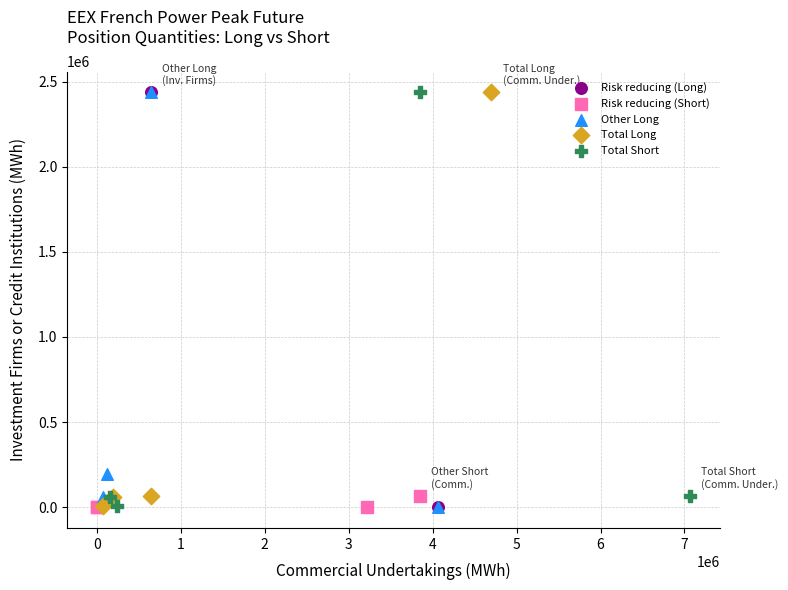

What are all the series names shown in the legend?

Risk reducing (Long), Risk reducing (Short), Other Long, Total Long, Total Short